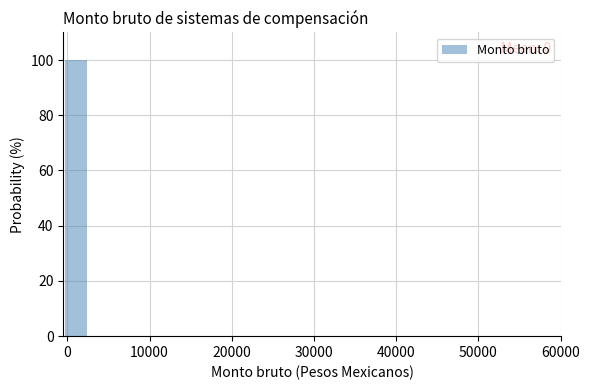

Around what value on the x-axis is the tallest bar? Give the approximate position of its centre, as read against the axis.

1000